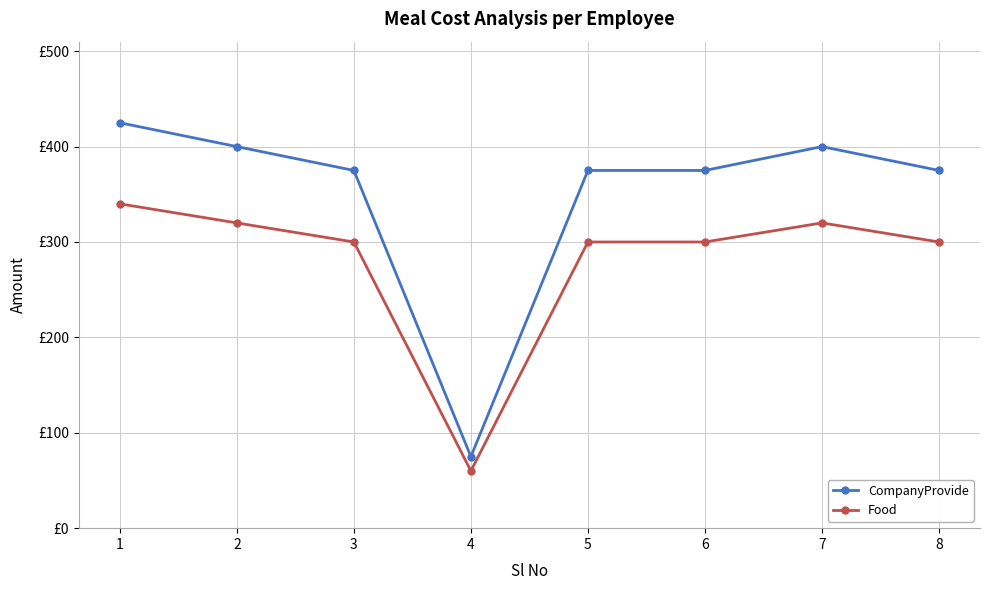

Which series changed the most between 7 and 8?

CompanyProvide